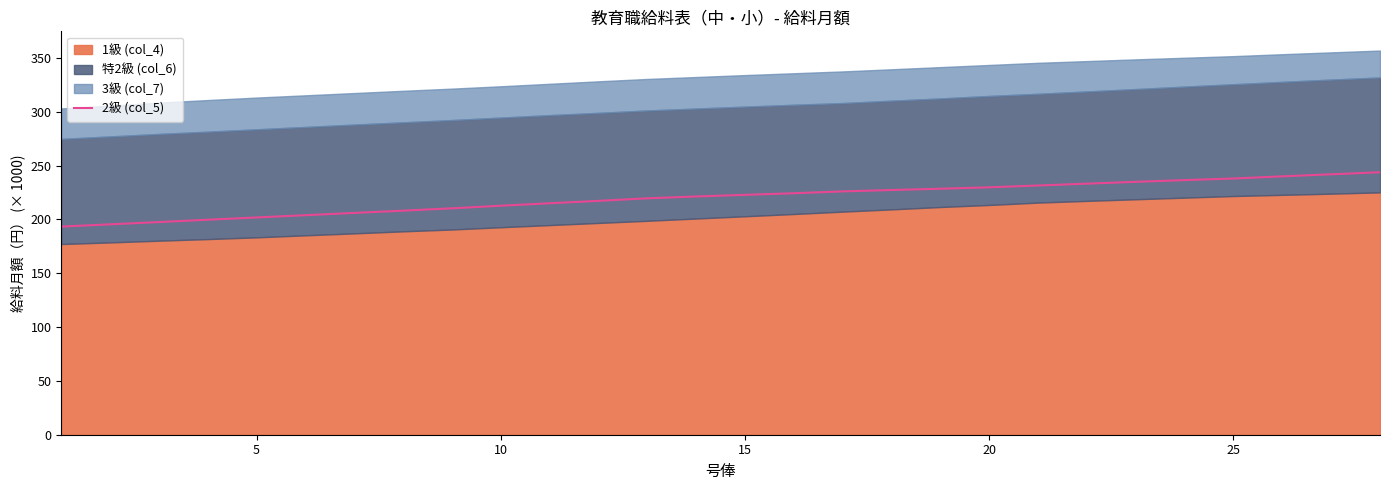

Reading left to right, what are all the values shown in this chart?

193.4	195.5	197.6	199.8	201.9	204.0	206.1	208.2	210.4	212.8	215.1	217.3	219.7	221.4	222.9	224.4	226.1	227.4	228.6	229.9	231.6	233.3	235.0	236.6	238.1	240.1	242.0	243.9